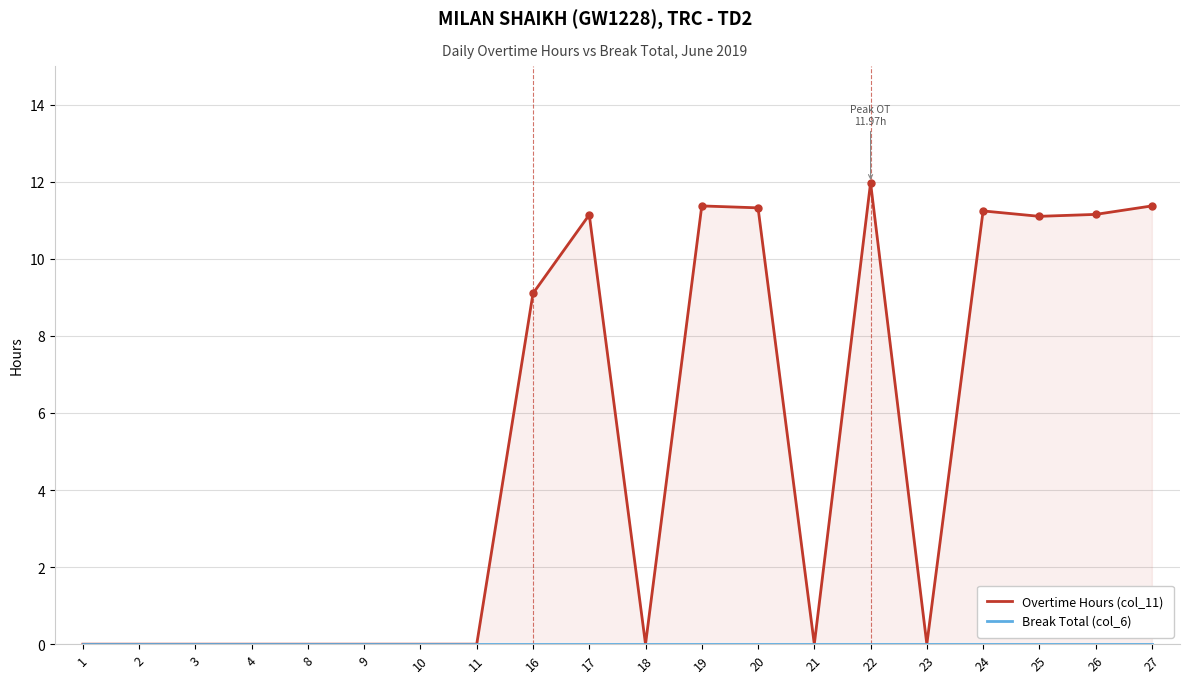

Which series changed the most between 8 and 18?

Overtime Hours (col_11)